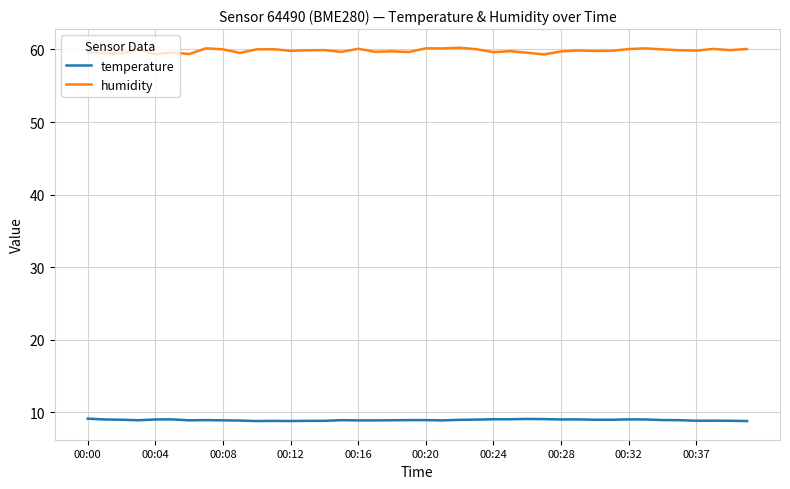

Which series has the widest spread of values?

humidity